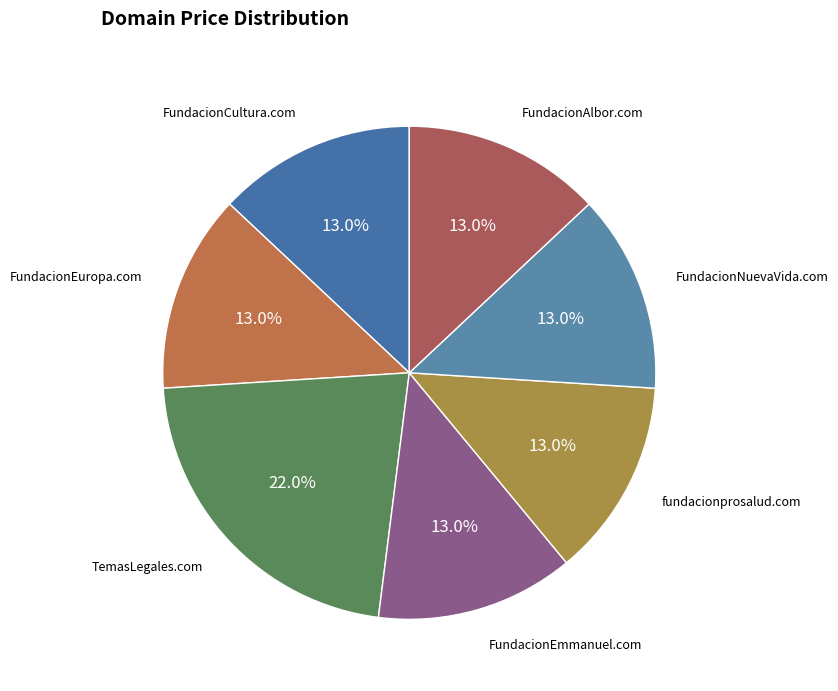

How many slices are in this pie chart?

7